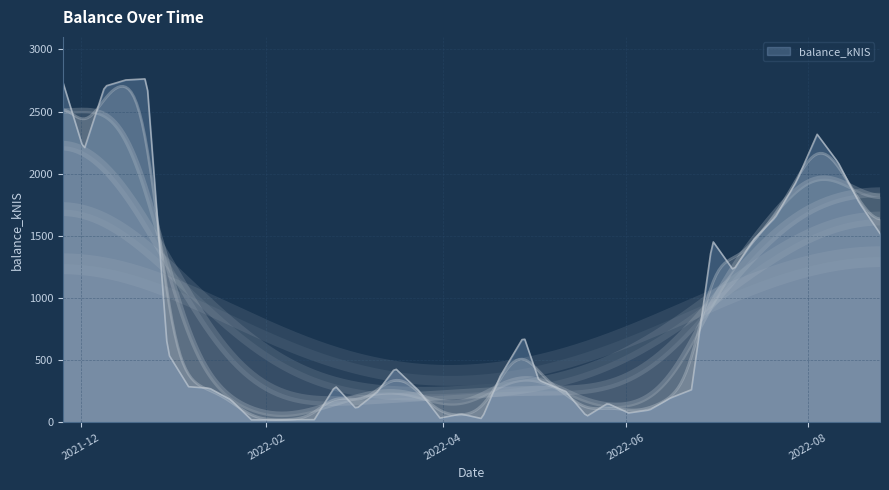

Reading right to left, list all the values displayed in this chart.

2022-08-25=1519.8	2022-08-18=1769.0	2022-08-11=2090.4	2022-08-04=2316.8	2022-07-28=1934.2	2022-07-21=1648.9	2022-07-14=1476.2	2022-07-07=1224.9	2022-06-30=1461.8	2022-06-23=263.2	2022-06-16=197.2	2022-06-09=100.8	2022-06-02=76.8	2022-05-26=153.7	2022-05-19=49.8	2022-05-12=250.0	2022-05-03=339.8	2022-04-28=690.8	2022-04-20=367.6	2022-04-14=31.3	2022-04-07=68.5	2022-03-31=35.6	2022-03-24=253.4	2022-03-16=436.2	2022-03-10=245.2	2022-03-03=110.8	2022-02-24=293.4	2022-02-17=22.9	2022-02-10=23.0	2022-02-03=20.4	2022-01-27=21.1	2022-01-20=184.6	2022-01-13=275.2	2022-01-06=287.7	2021-12-30=559.3	2021-12-23=2763.0	2021-12-16=2753.7	2021-12-09=2703.2	2021-12-02=2188.1	2021-11-25=2734.9